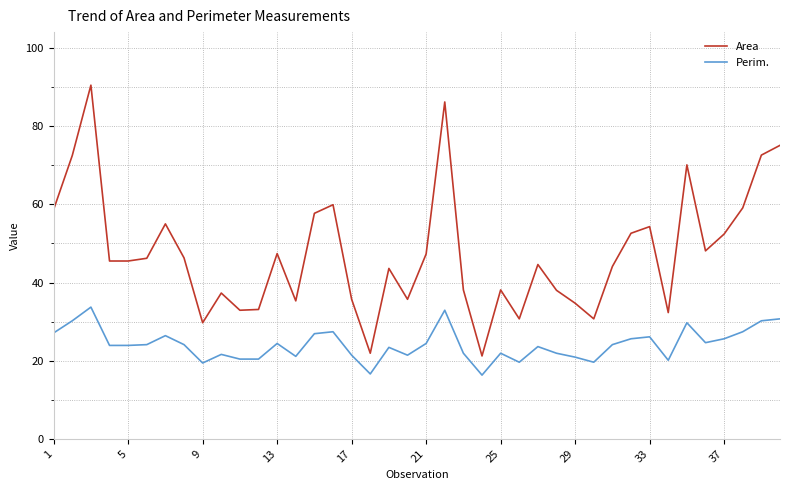

How many lines are shown in the chart?

2